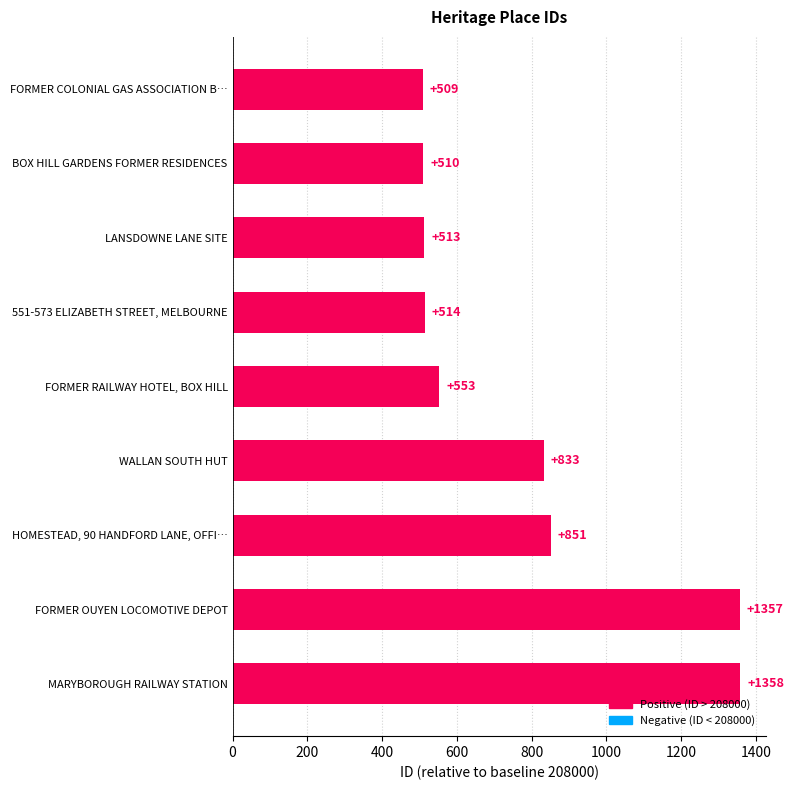

What value does the data have at FORMER OUYEN LOCOMOTIVE DEPOT, to the nearest 10?

1360